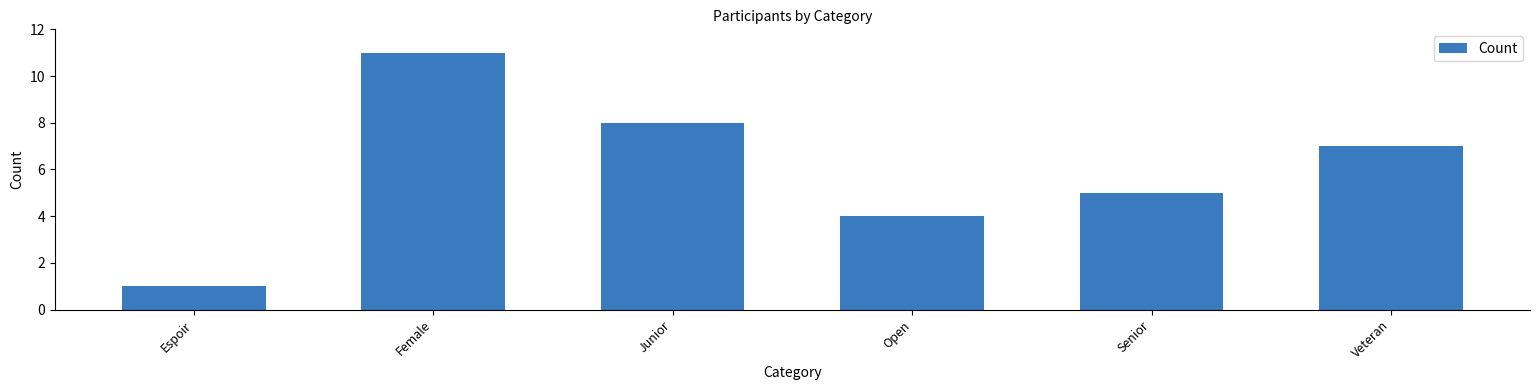

List the labels in order of value, largest first.

Female, Junior, Veteran, Senior, Open, Espoir